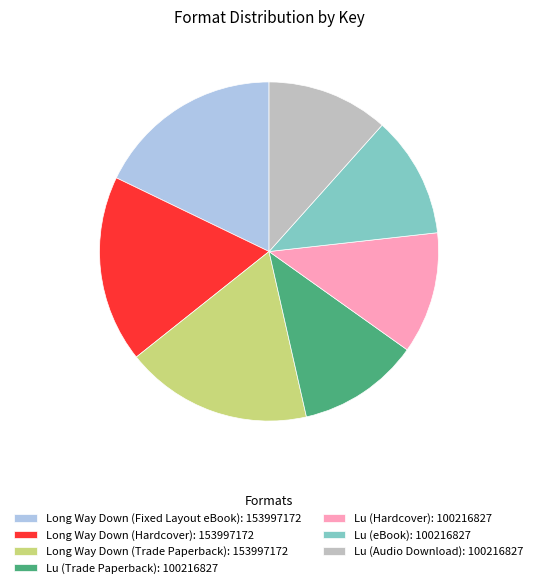

Is it true that Long Way Down (Hardcover): 153997172 is 12% of the pie?

False